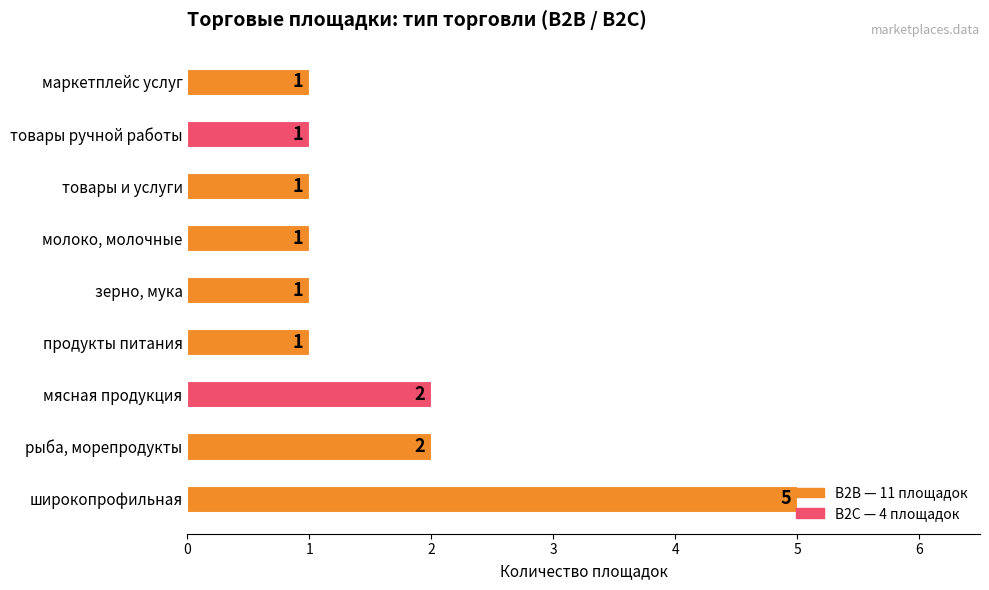

Count the values in the range 1 to 2.

8